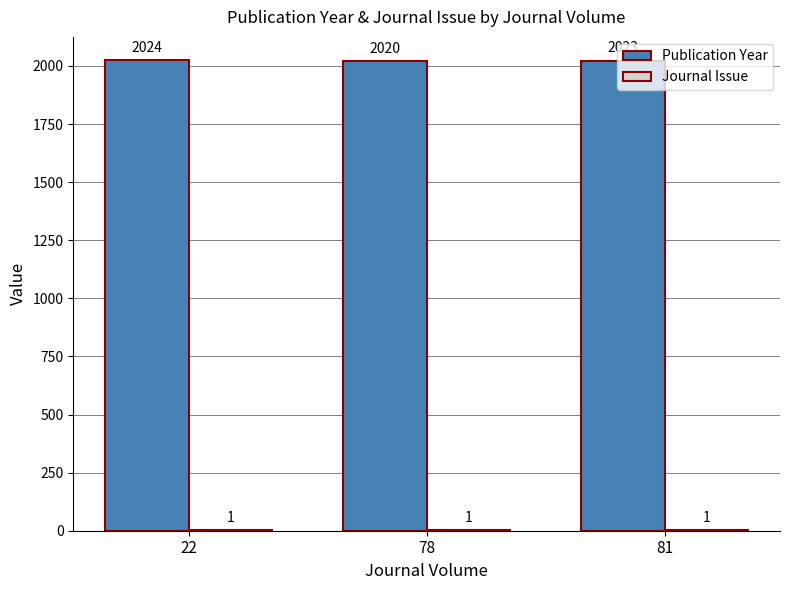

Which series changed the most between 78 and 81?

Publication Year